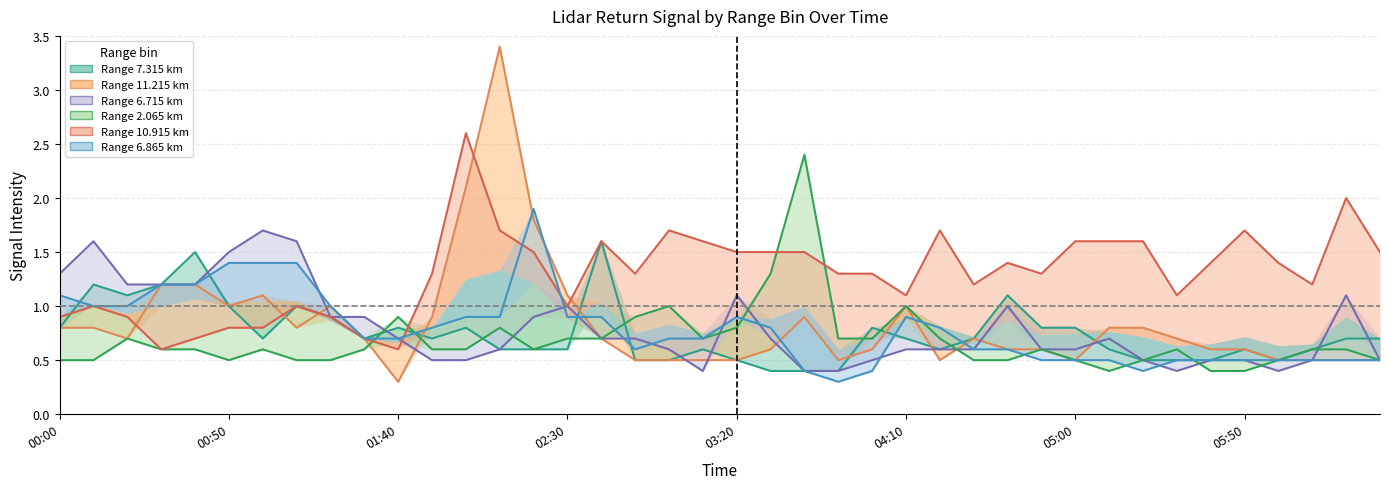

What is the lowest value of the 2.065 series?

0.4